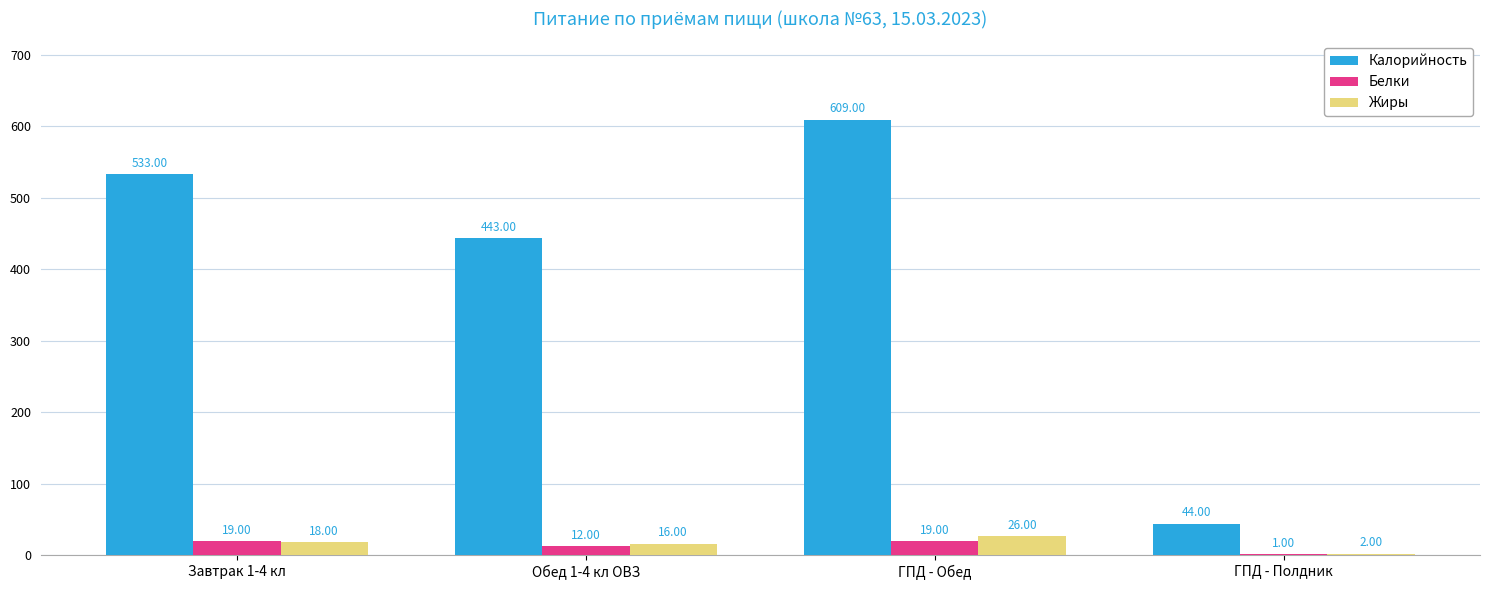

How many categories are shown in the chart?

4